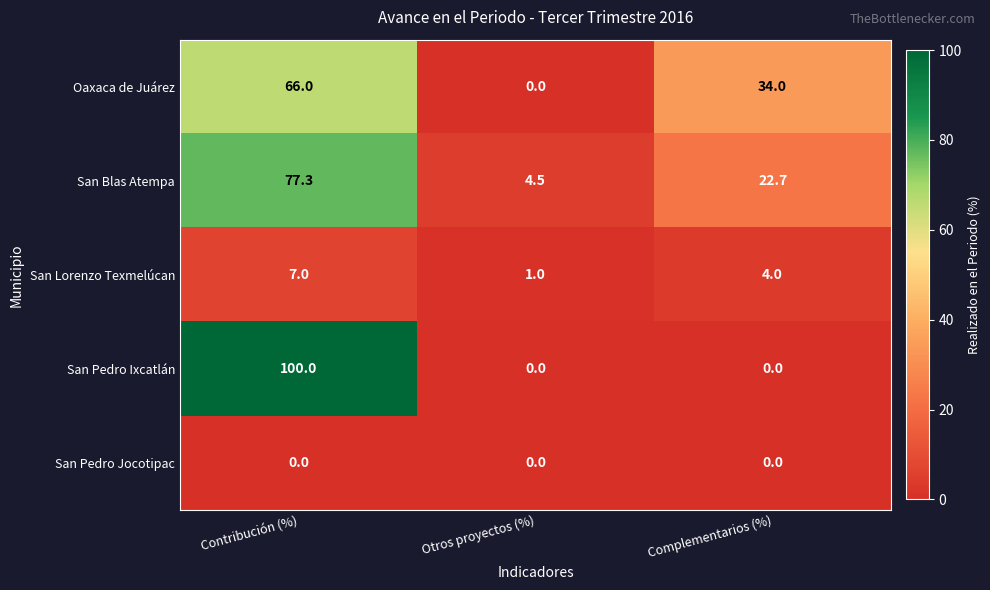

Between Contribución (%) and Complementarios (%), which series saw the biggest shift?

San Pedro Ixcatlán